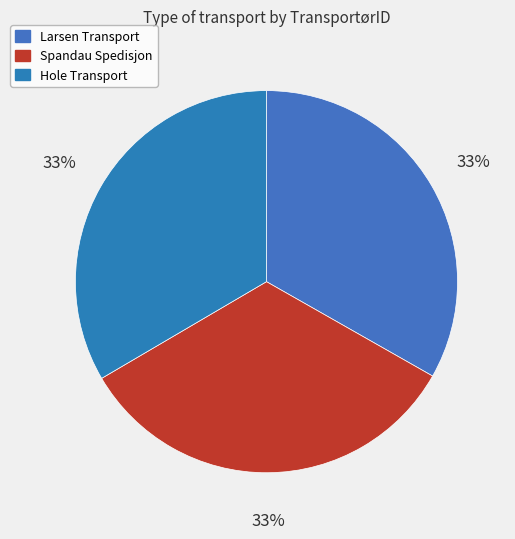

Which category has the smallest portion of the pie?

Larsen Transport